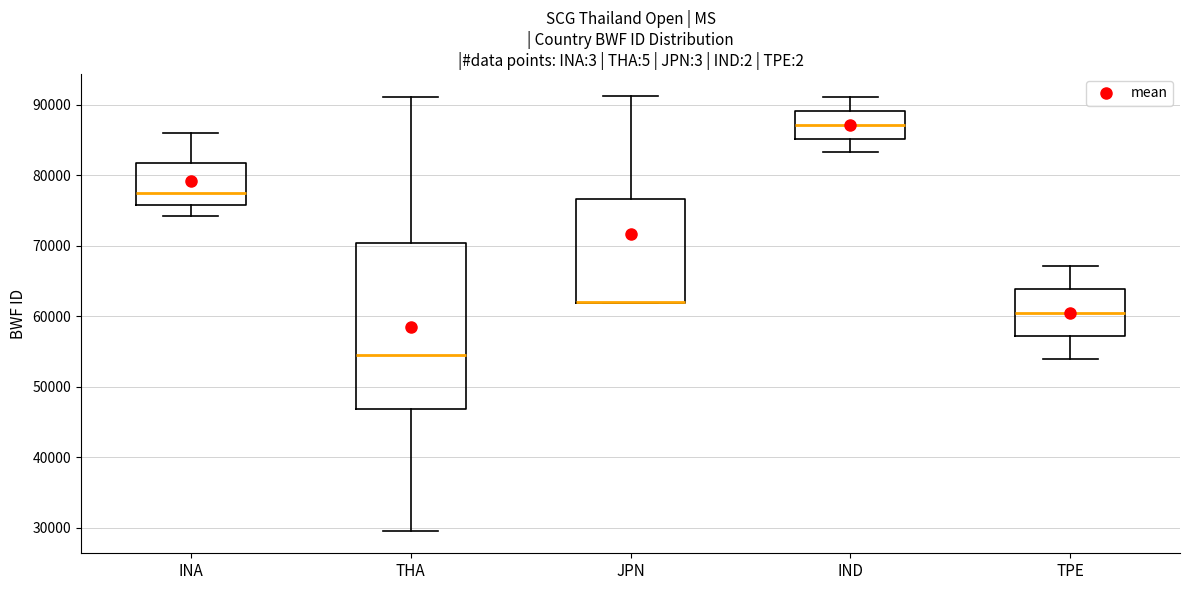

Reading left to right, read every box against the y-axis: the position of its median line, the range the box covers, and the ends of its whiskers. The values are not printed on the chart, so give them approximately, as read against the axis.

INA: median 77000, box 76000 to 82000, whiskers 74000 to 86000
THA: median 55000, box 47000 to 70000, whiskers 29000 to 91000
JPN: median 62000 (drawn on the box's lower edge), box 62000 to 77000, whiskers 62000 to 91000
IND: median 87000, box 85000 to 89000, whiskers 83000 to 91000
TPE: median 60000, box 57000 to 64000, whiskers 54000 to 67000